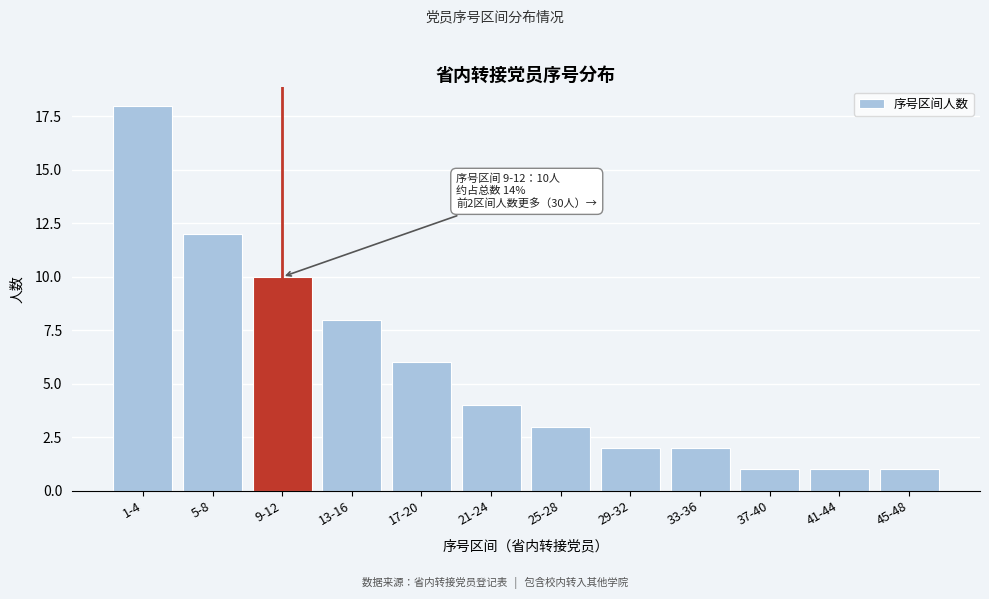

Reading right to left, transcribe all the data shown in this chart.

45-48=1	41-44=1	37-40=1	33-36=2	29-32=2	25-28=3	21-24=4	17-20=6	13-16=8	9-12=10	5-8=12	1-4=18